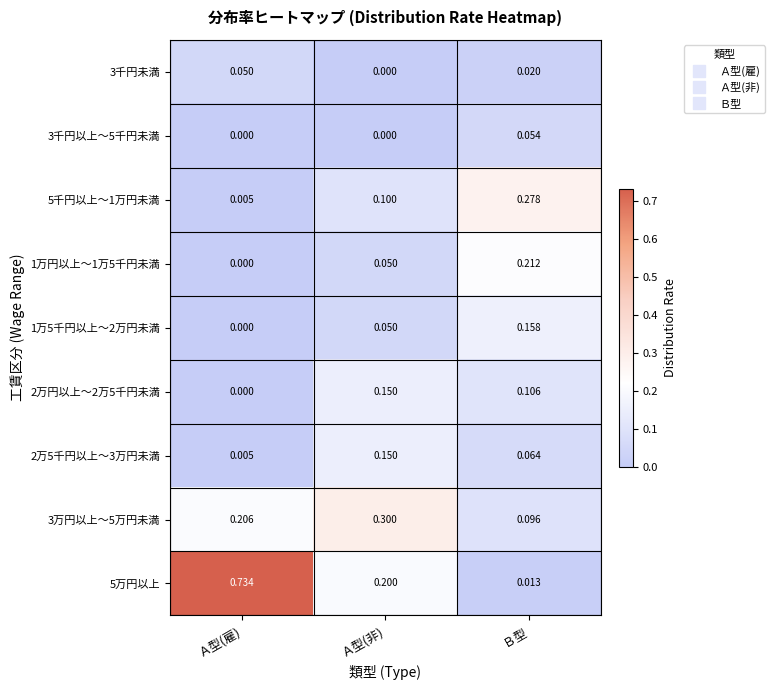

At which label does 5千円以上～1万円未満 reach its minimum?

Ａ型(雇)